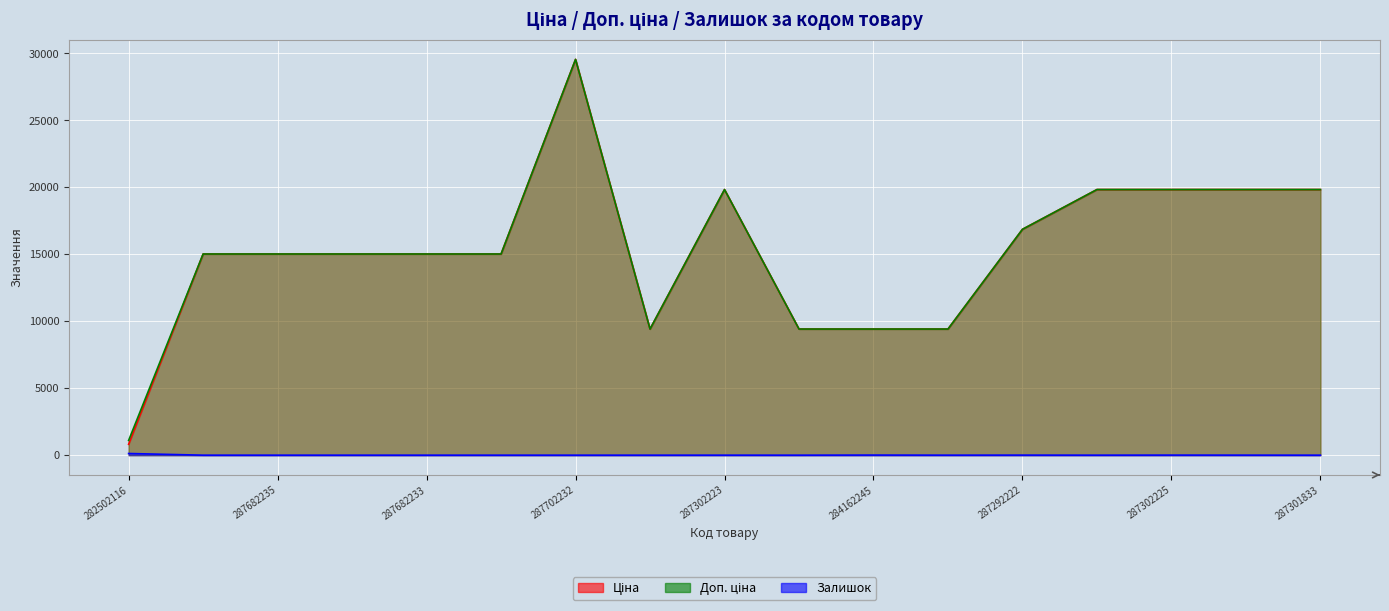

True or false: Ціна and Доп. ціна intersect in this chart.

False